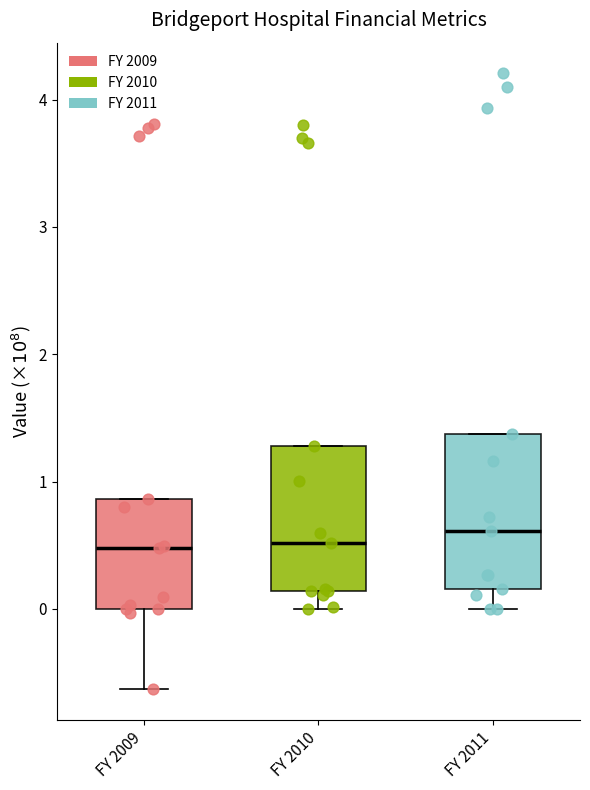

Reading left to right, transcribe this box plot: for each box, give where its median line is, the range the box spans, and where its two whiskers end, as read against the y-axis. The values are not printed on the chart, so give them approximately, as read against the axis.

FY 2009: median 0.5, box 0.0 to 0.9, whiskers -0.6 to 0.9
FY 2010: median 0.5, box 0.1 to 1.3, whiskers 0.0 to 1.3
FY 2011: median 0.6, box 0.2 to 1.4, whiskers 0.0 to 1.4